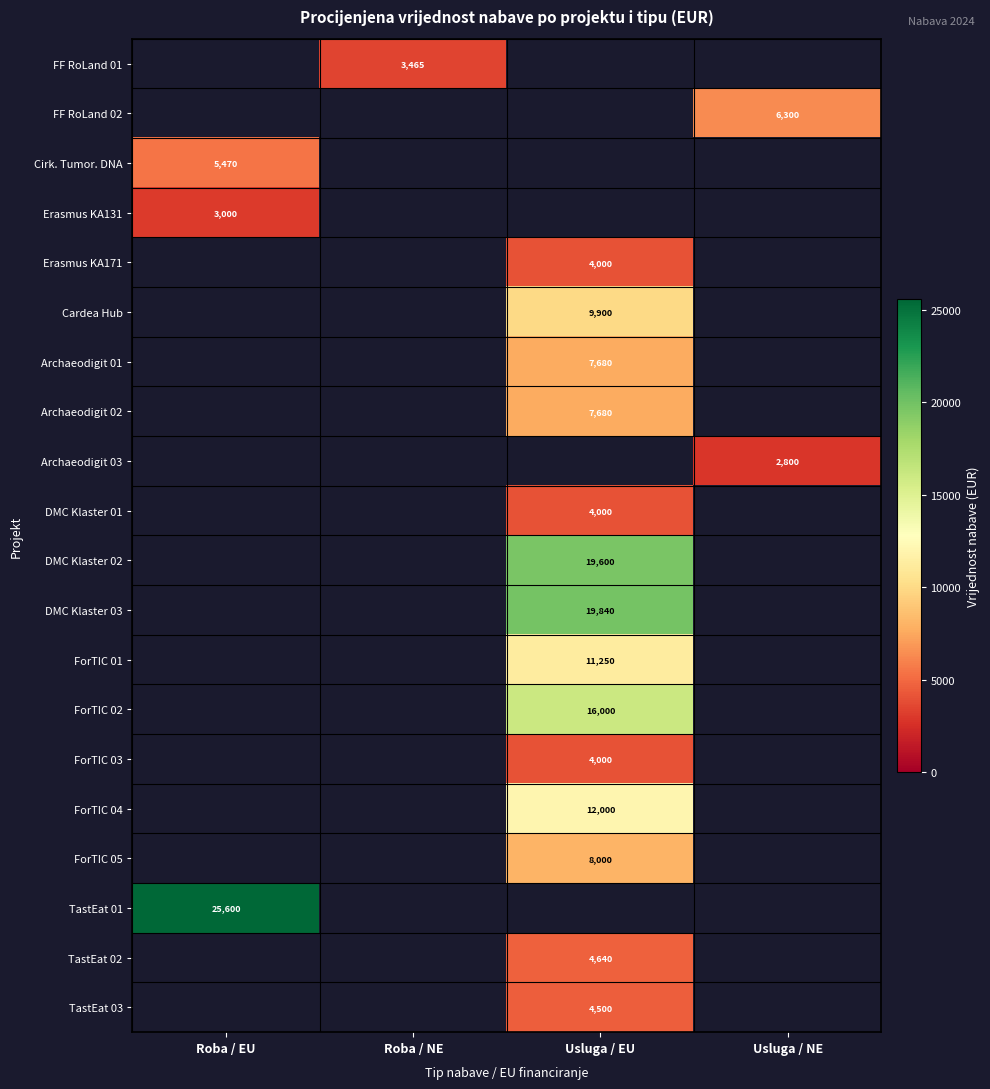

Count the number of data series in this chart.

20